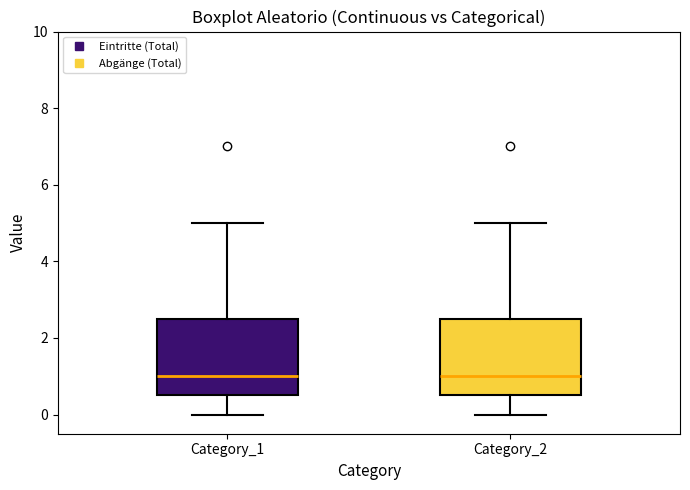

Reading left to right, read every box against the y-axis: the position of its median line, the range the box covers, and the ends of its whiskers. The values are not printed on the chart, so give them approximately, as read against the axis.

Category_1: median 1.0, box 0.6 to 2.6, whiskers 0.0 to 5.0
Category_2: median 1.0, box 0.6 to 2.6, whiskers 0.0 to 5.0